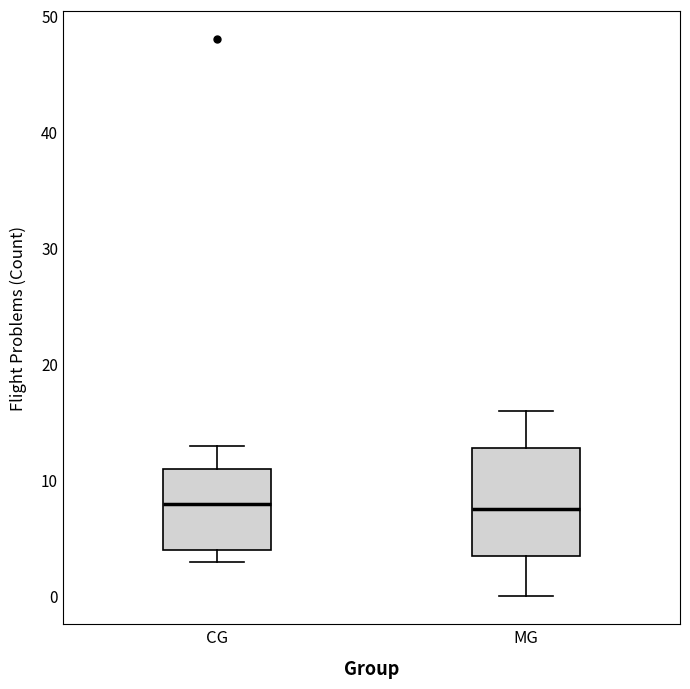

Where does the median line of the box for MG sit on the y-axis? The values are not printed on the chart, so give them approximately, as read against the axis.

8